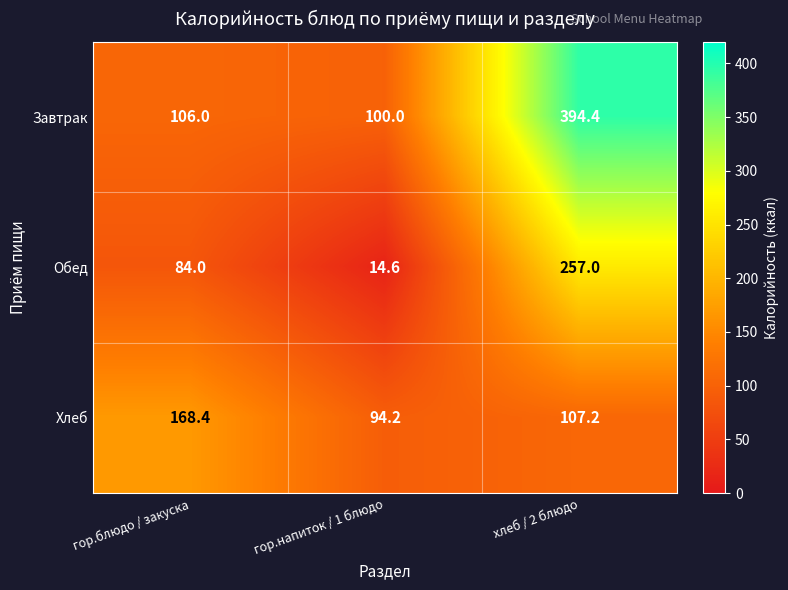

The value of Обед at хлеб / 2 блюдо is 129.4. True or false?

False